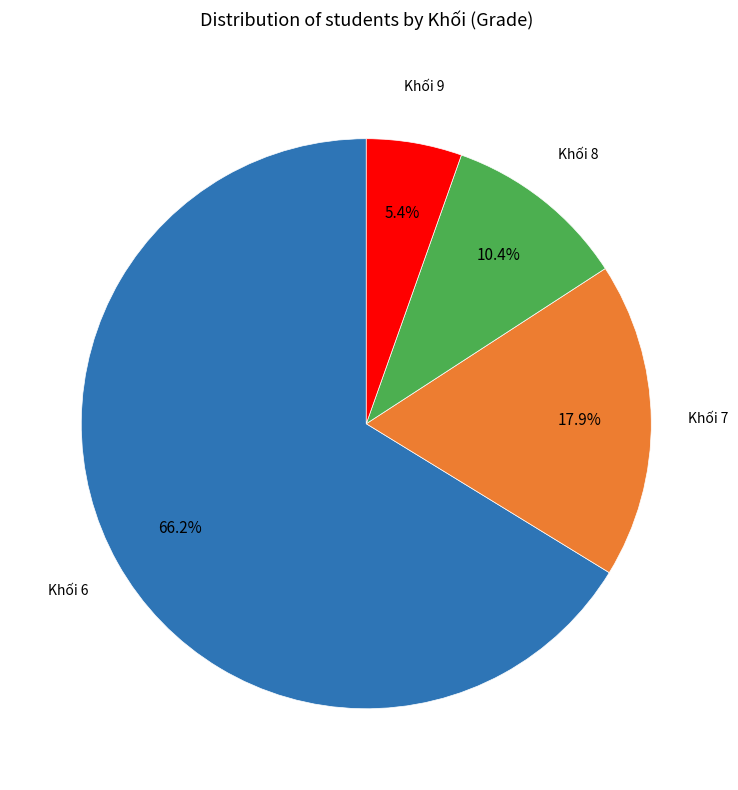

Is there any slice that represents more than half of the pie?

Yes